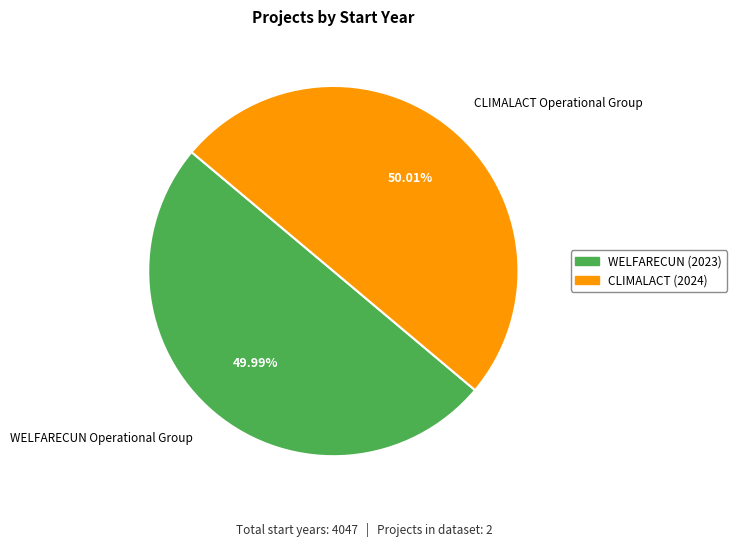

Combined, what portion of the pie is WELFARECUN Operational Group and CLIMALACT Operational Group?

100.0%